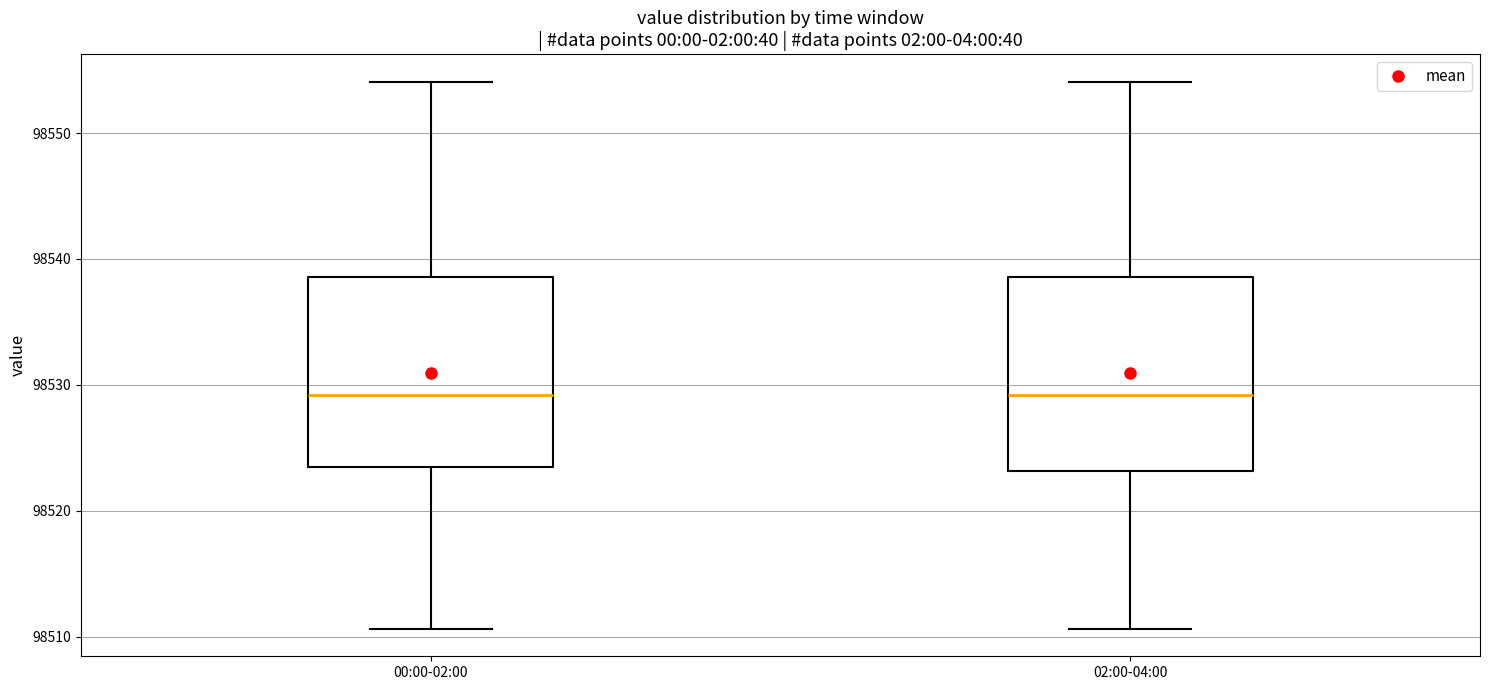

Reading left to right, read every box against the y-axis: the position of its median line, the range the box covers, and the ends of its whiskers. The values are not printed on the chart, so give them approximately, as read against the axis.

00:00-02:00: median 98529, box 98523 to 98539, whiskers 98511 to 98554
02:00-04:00: median 98529, box 98523 to 98539, whiskers 98511 to 98554